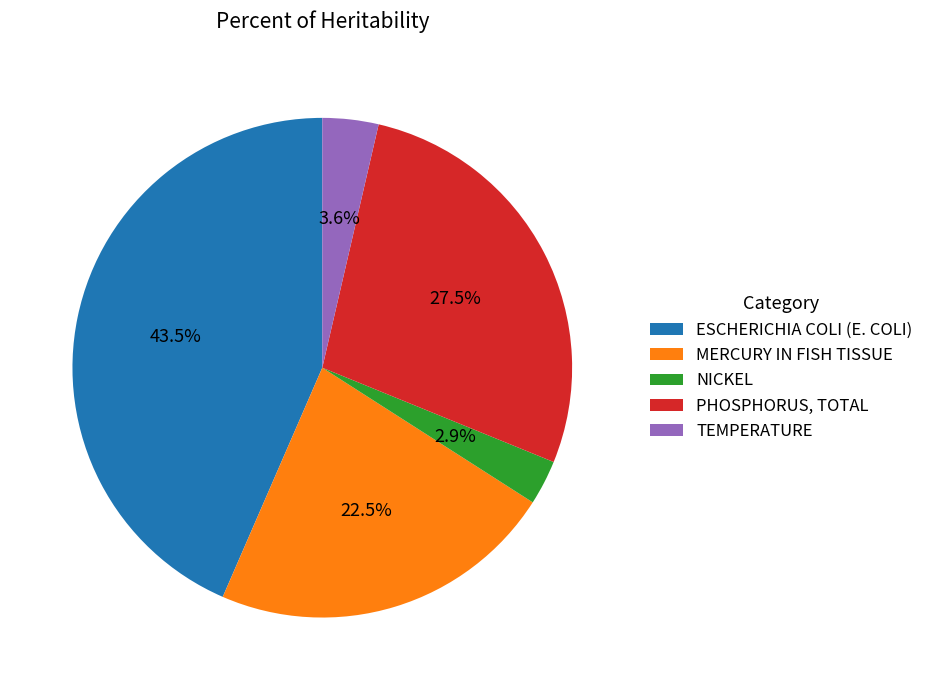

Does ESCHERICHIA COLI (E. COLI) represent more than half of the total?

No